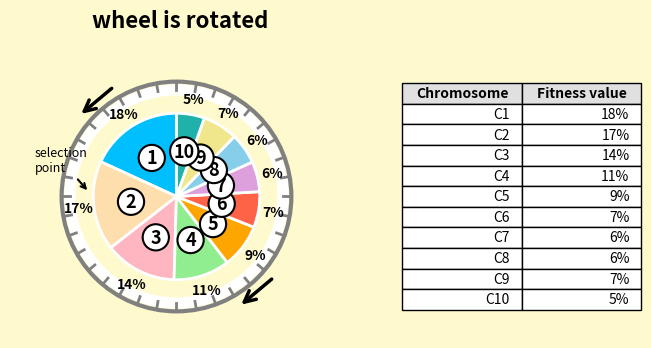

Count the number of slices in the pie.

10